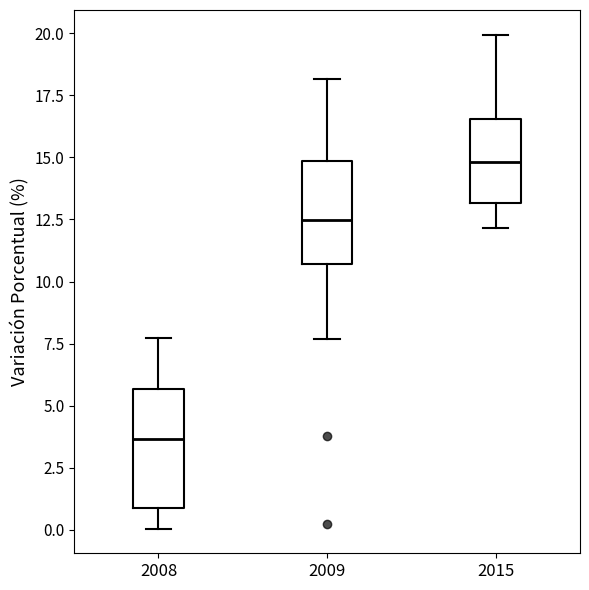

Which box's median line is the lowest?

2008